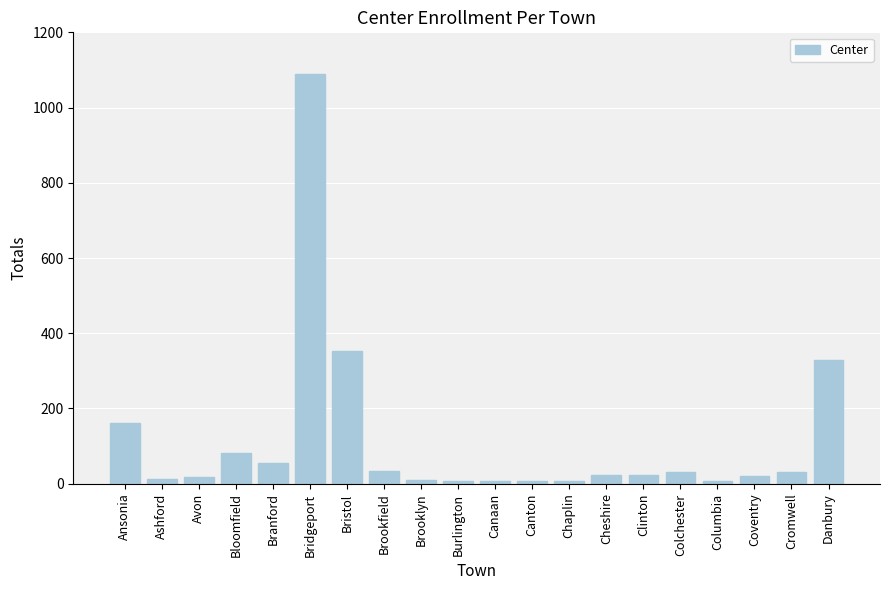

The value at Bloomfield is 135. True or false?

False